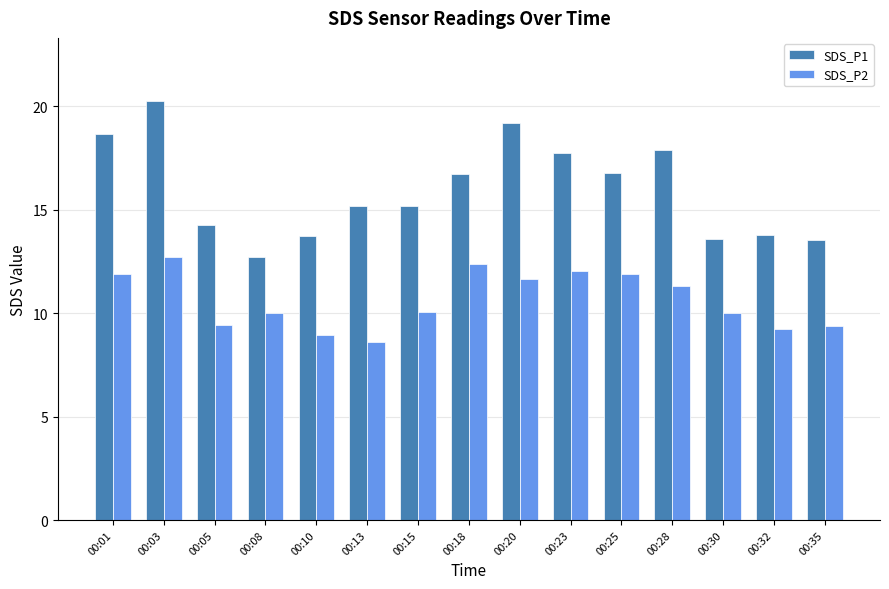

Which series changed the most between 00:08 and 00:15?

SDS_P1